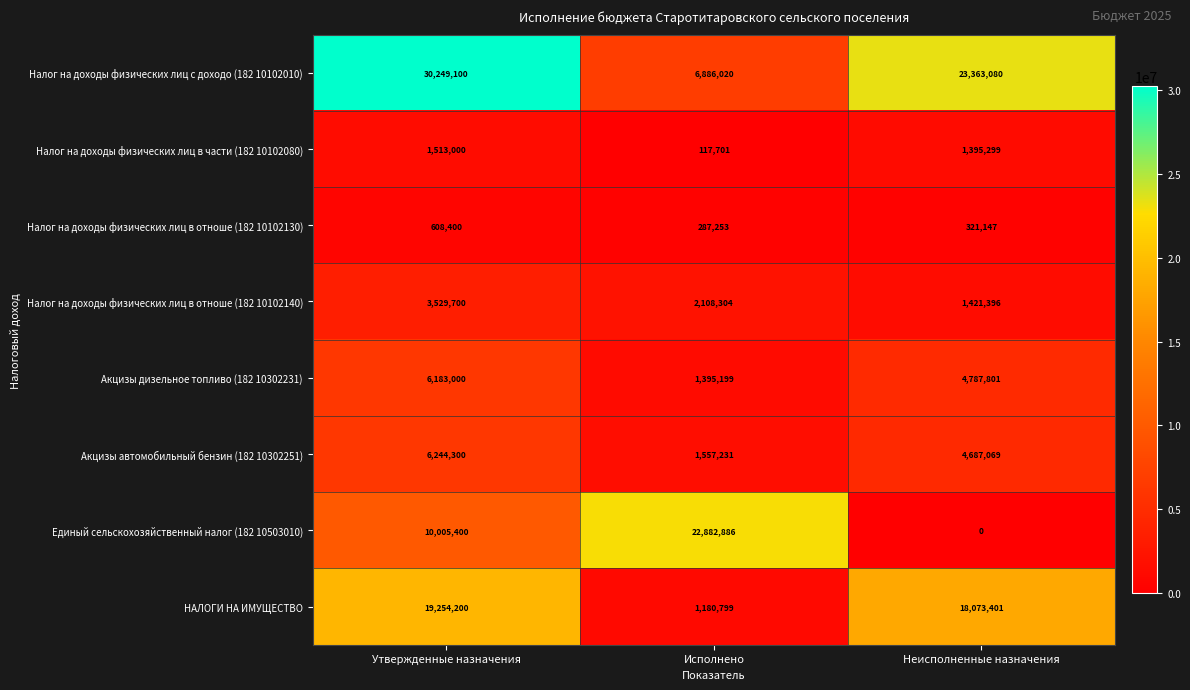

Read the Единый сельскохозяйственный налог (182 10503010) value at Утвержденные назначения, to the nearest 100.

10005400